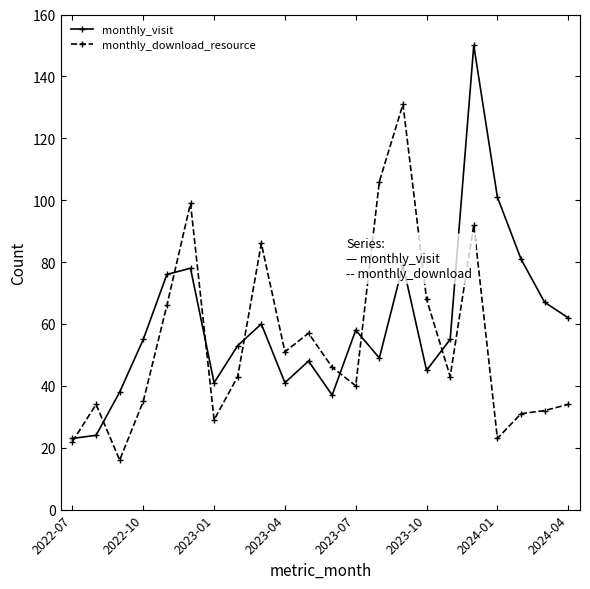

How many lines are shown in the chart?

2